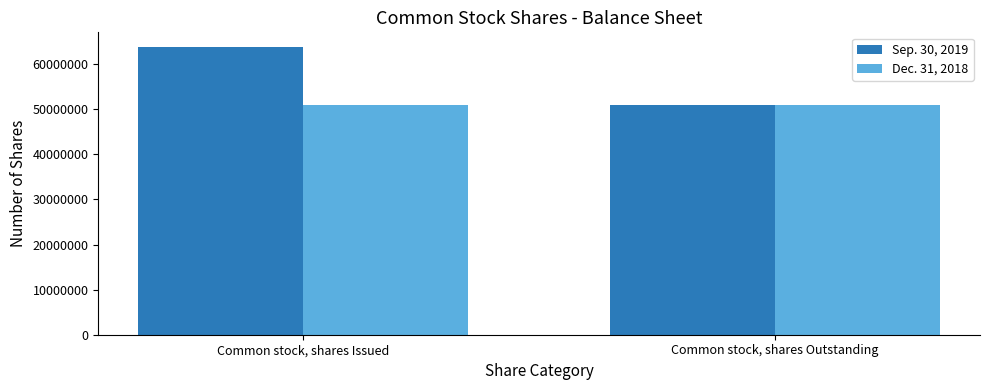

List the series in order of their overall mean, highest first.

Sep. 30, 2019, Dec. 31, 2018